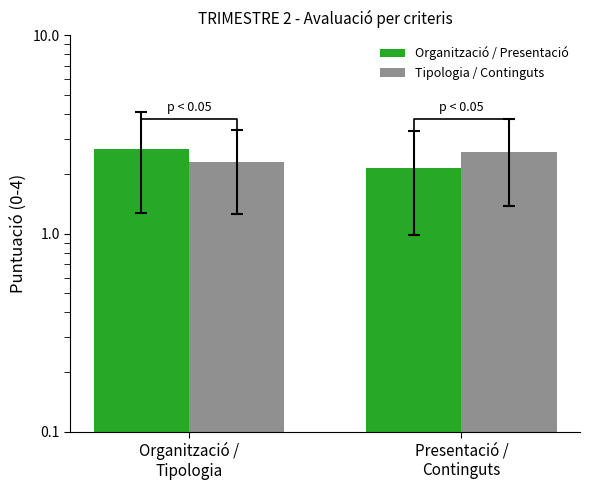

At which category is the sum across all series the highest?

Organització /
Tipologia